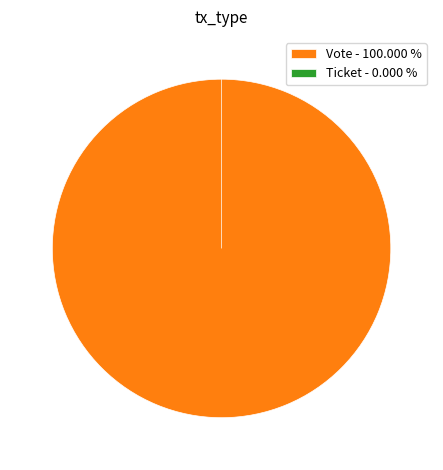

Which category accounts for the majority?

Vote